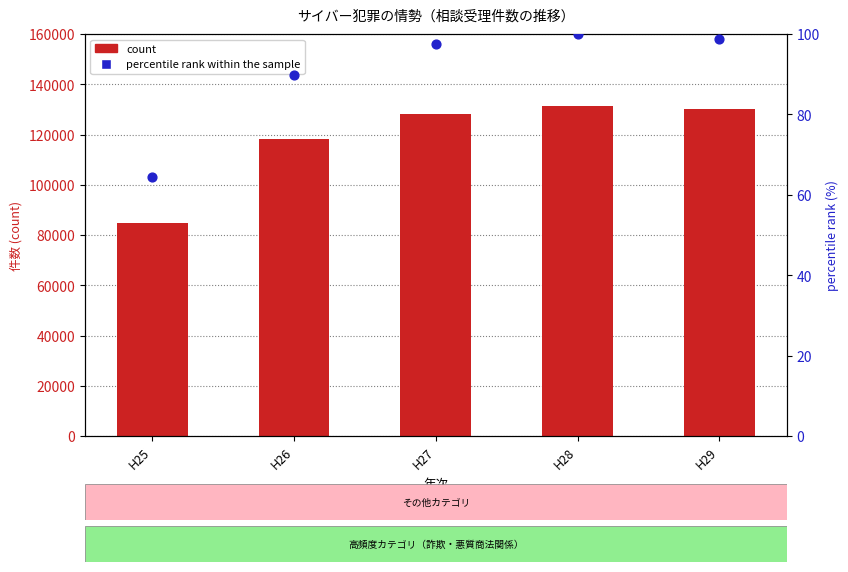

Which series contains the lowest Y value?

percentile rank within the sample